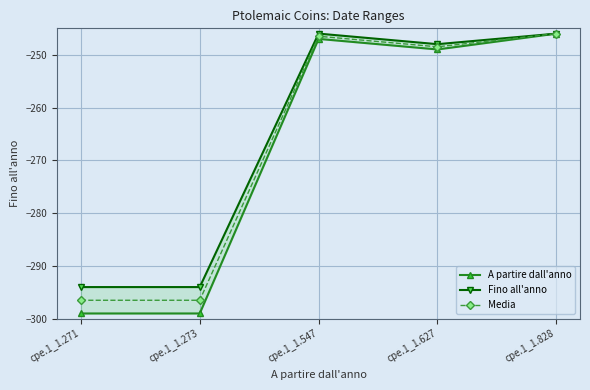

True or false: Media and Fino all'anno cross at least once.

False